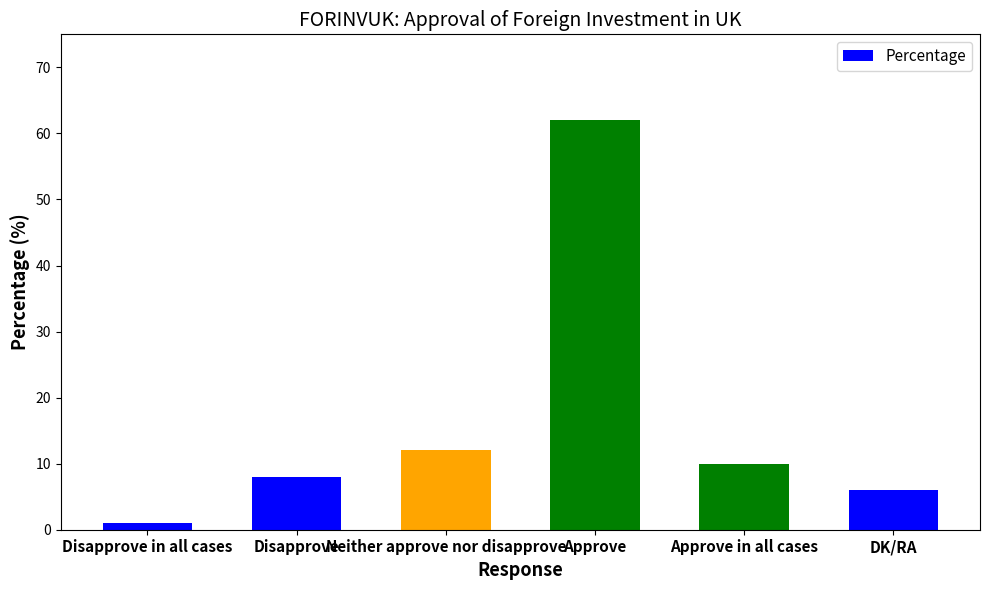

Count the number of data series in this chart.

1